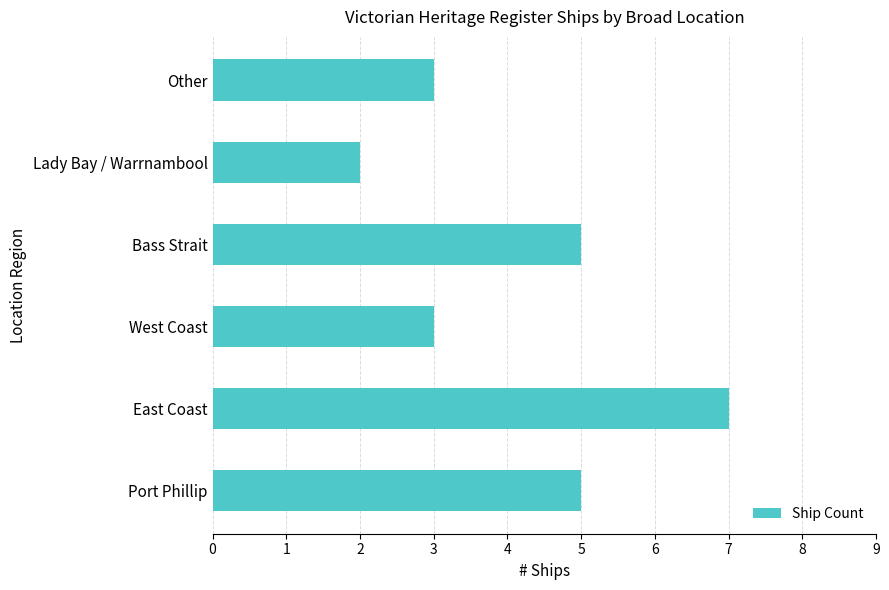

True or false: the data shows 3 at West Coast.

True